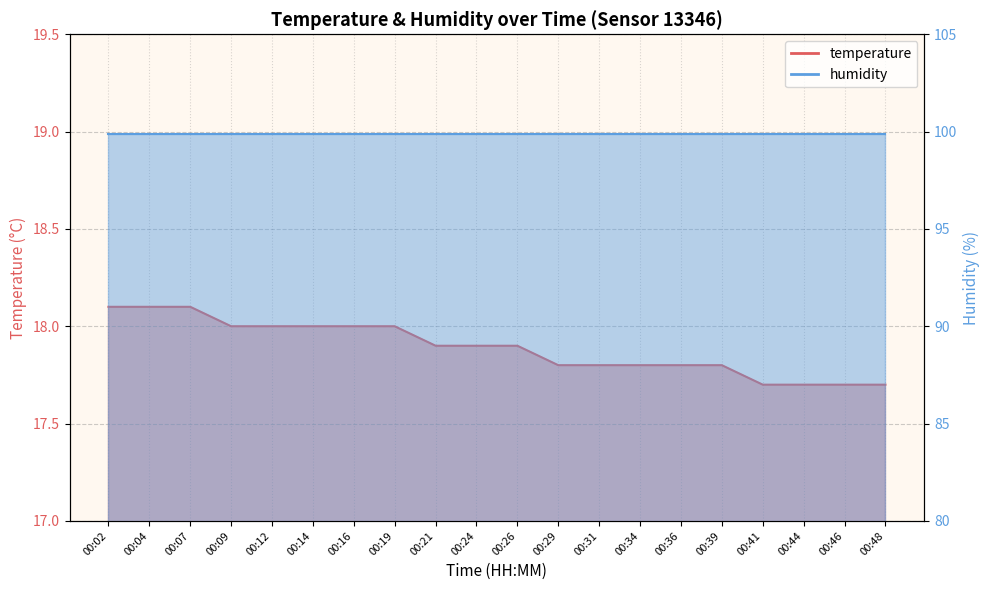

Reading right to left, extract all data points from this chart.

17.7	17.7	17.7	17.7	17.8	17.8	17.8	17.8	17.8	17.9	17.9	17.9	18.0	18.0	18.0	18.0	18.0	18.1	18.1	18.1